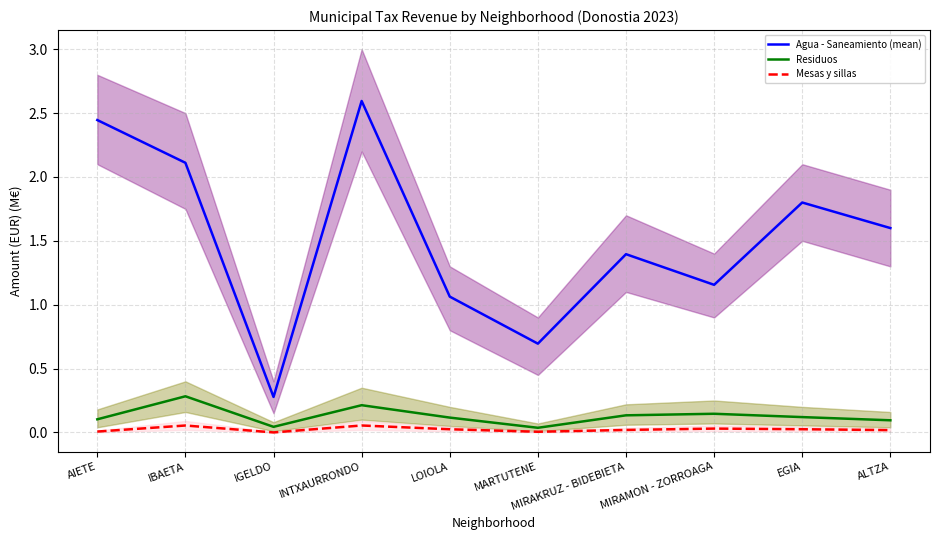

Which series has the widest spread of values?

Agua - Saneamiento (mean)